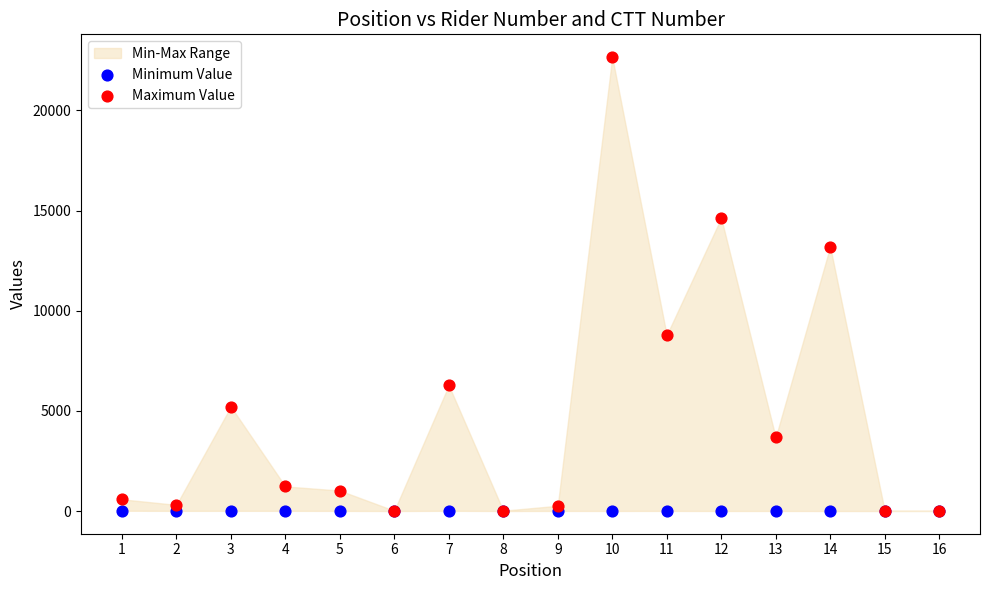

Across all series, what Y value is closest to 11334?

13200